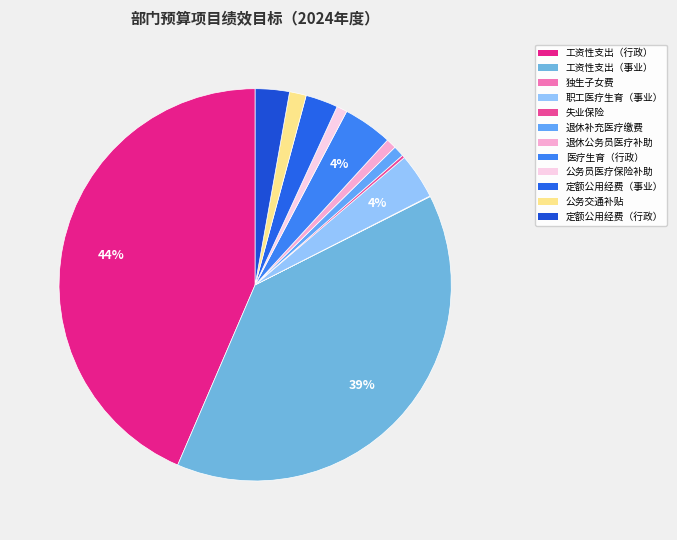

What is the smallest slice in the pie chart?

独生子女费